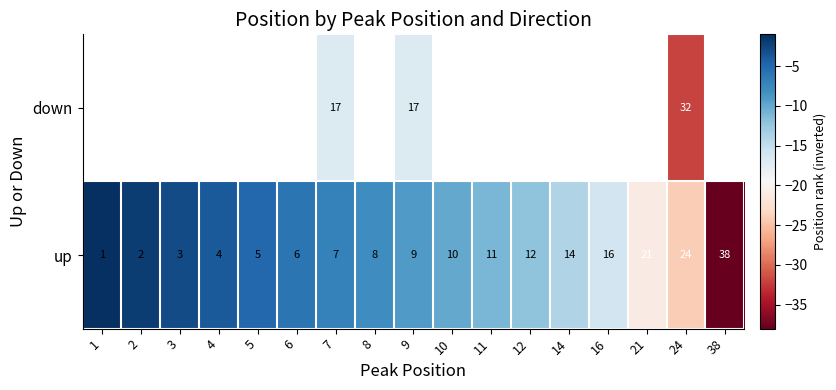

What is the highest value of the up series?

38